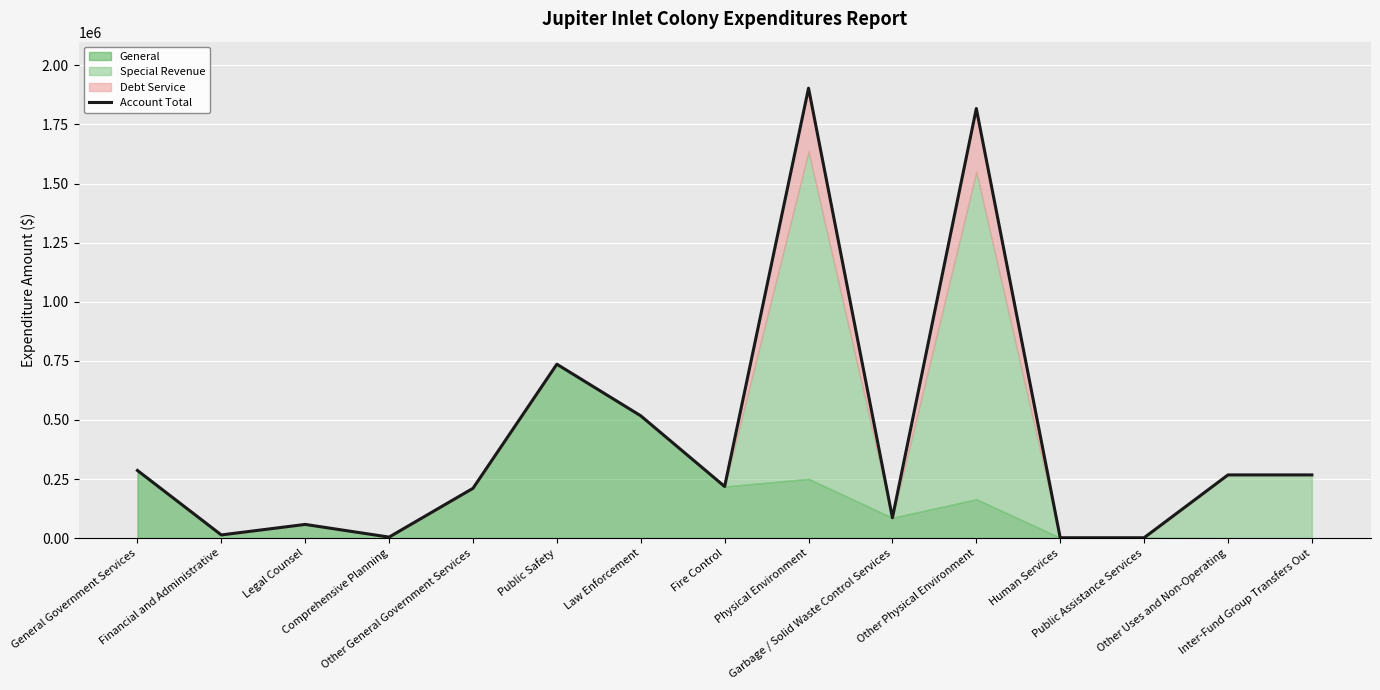

Reading left to right, list all the values displayed in this chart.

General Government Services=286177	Financial and Administrative=13399	Legal Counsel=57897	Comprehensive Planning=4250	Other General Government Services=210631	Public Safety=735636	Law Enforcement=517328	Fire Control=218308	Physical Environment=1903277	Garbage / Solid Waste Control Services=86090	Other Physical Environment=1817187	Human Services=1550	Public Assistance Services=1550	Other Uses and Non-Operating=267303	Inter-Fund Group Transfers Out=267303